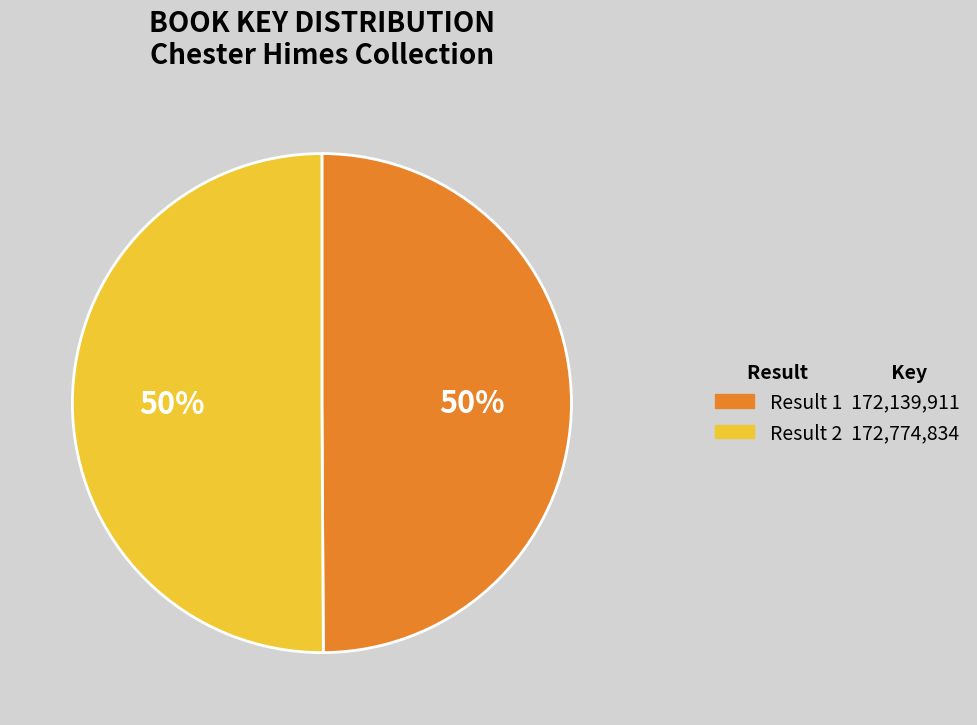

To the nearest percent, what is the average slice percentage?

50%